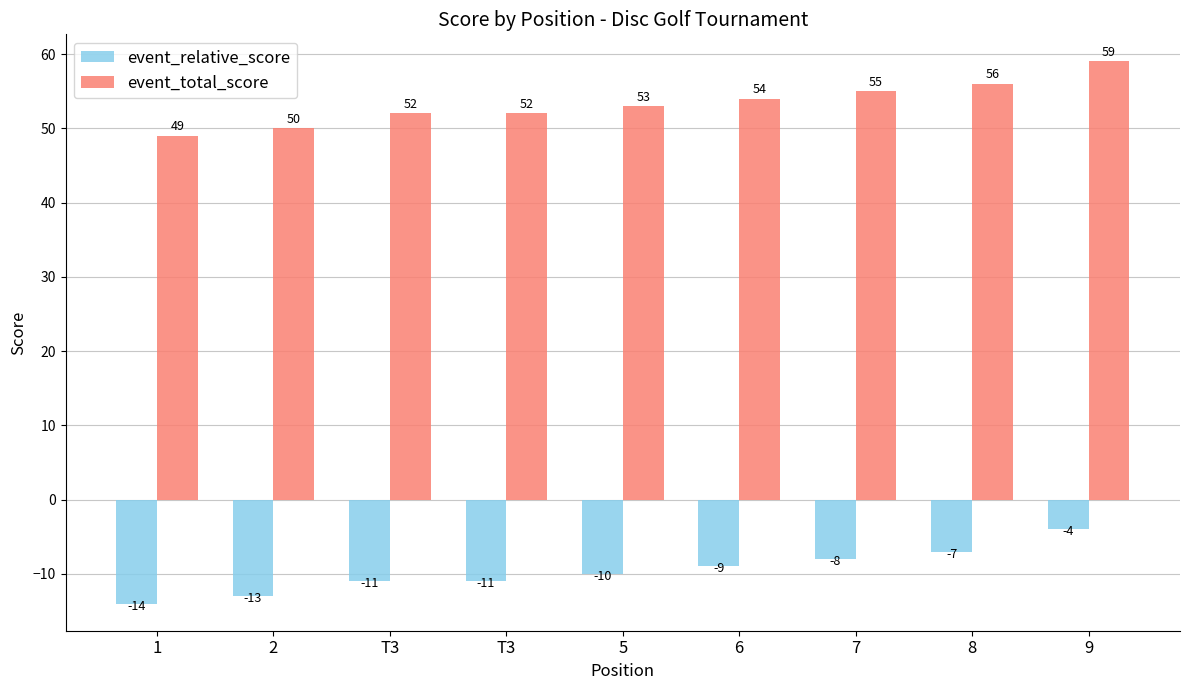

Between 2 and T3, which series saw the biggest shift?

event_relative_score